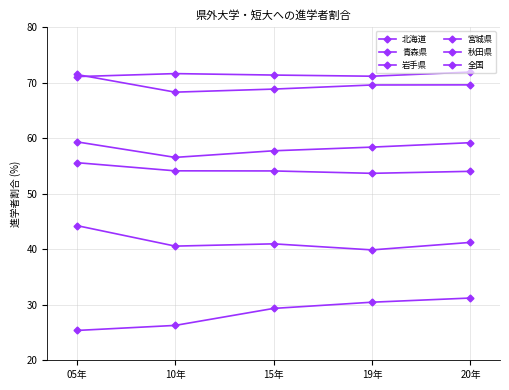

How many lines are shown in the chart?

6